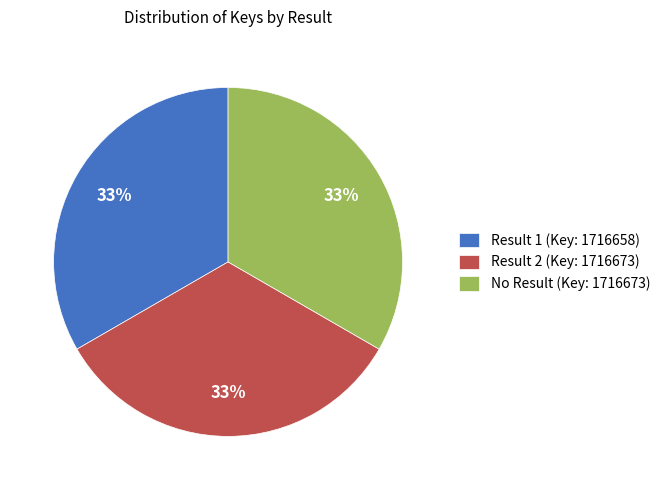

Does Result 1 (Key: 1716658) account for over 50% of the chart?

No